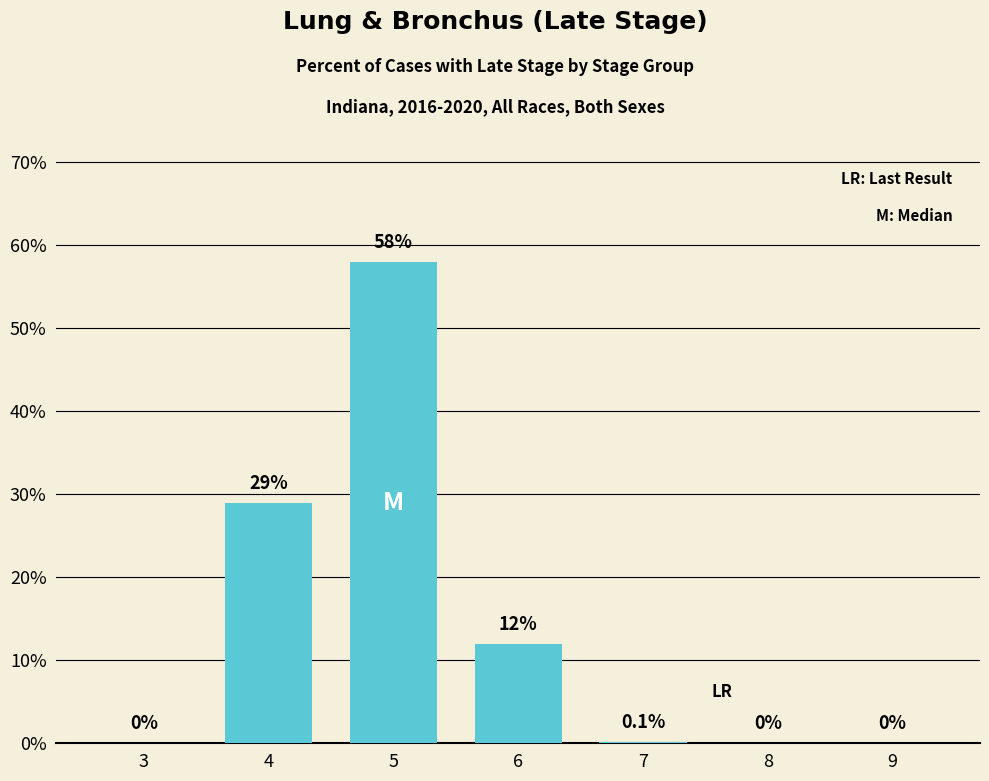

Are the bars horizontal?

No